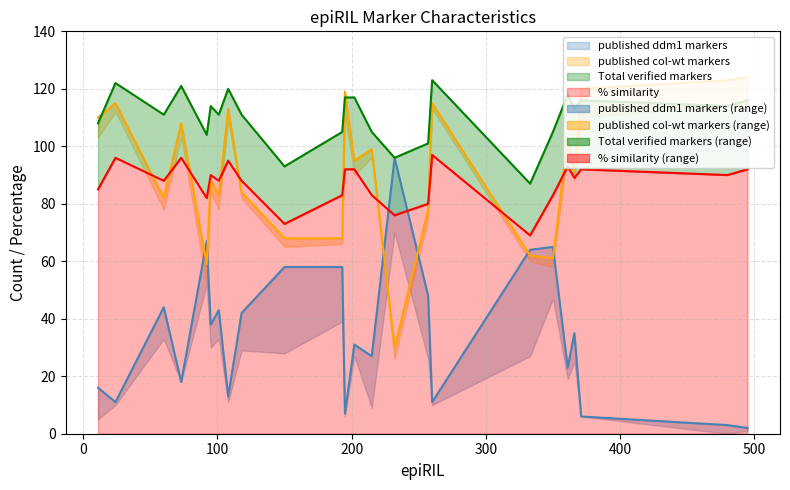

At which label is published col-wt markers closest to 77?

257